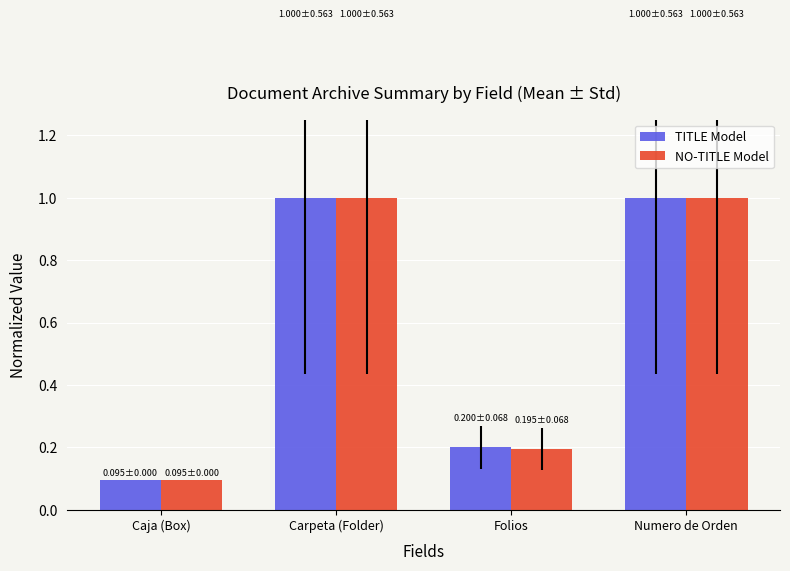

What is the average value of the TITLE Model series?

0.6